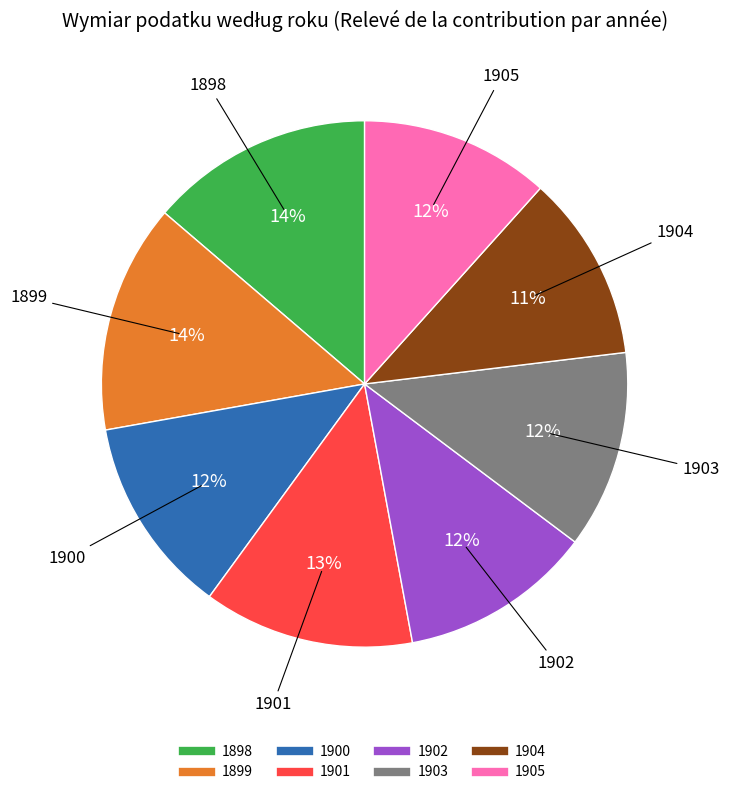

To the nearest percent, what is the difference between the largest and smallest slice percentages?

3%